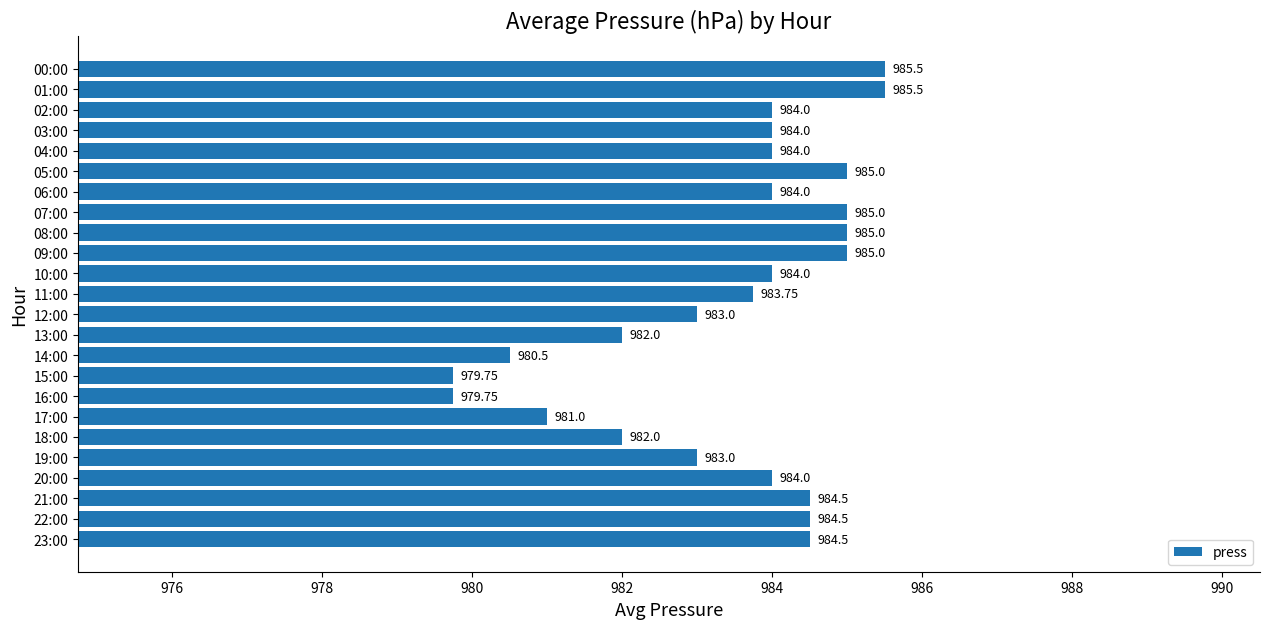

What is the difference between the values at 22:00 and 08:00?

0.5